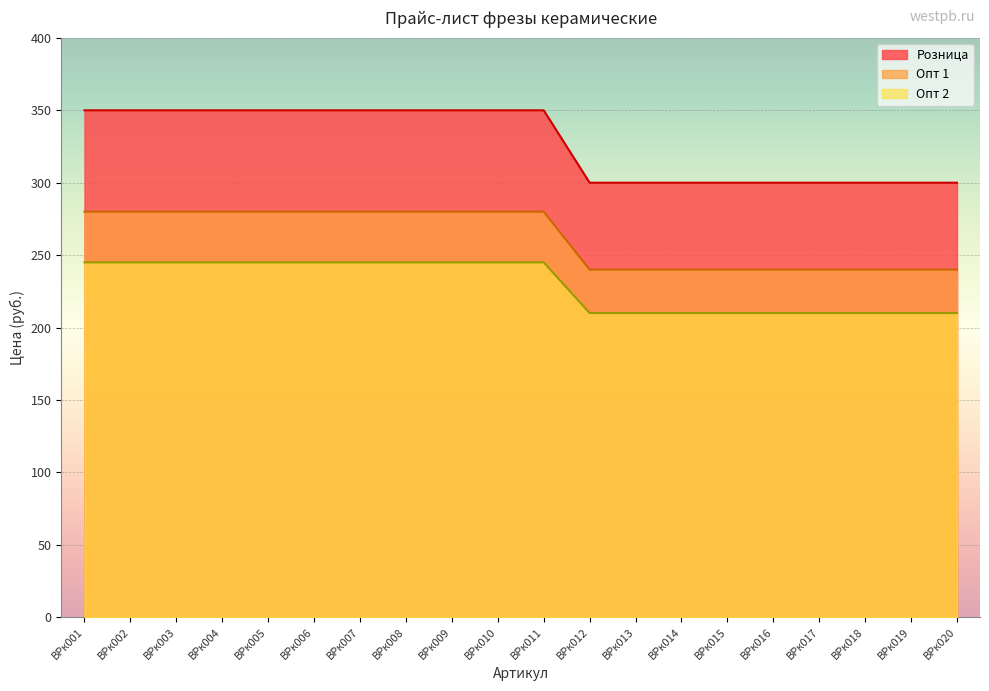

At ВРк012, list the series in order from largest to smallest.

Розница, Опт 1, Опт 2